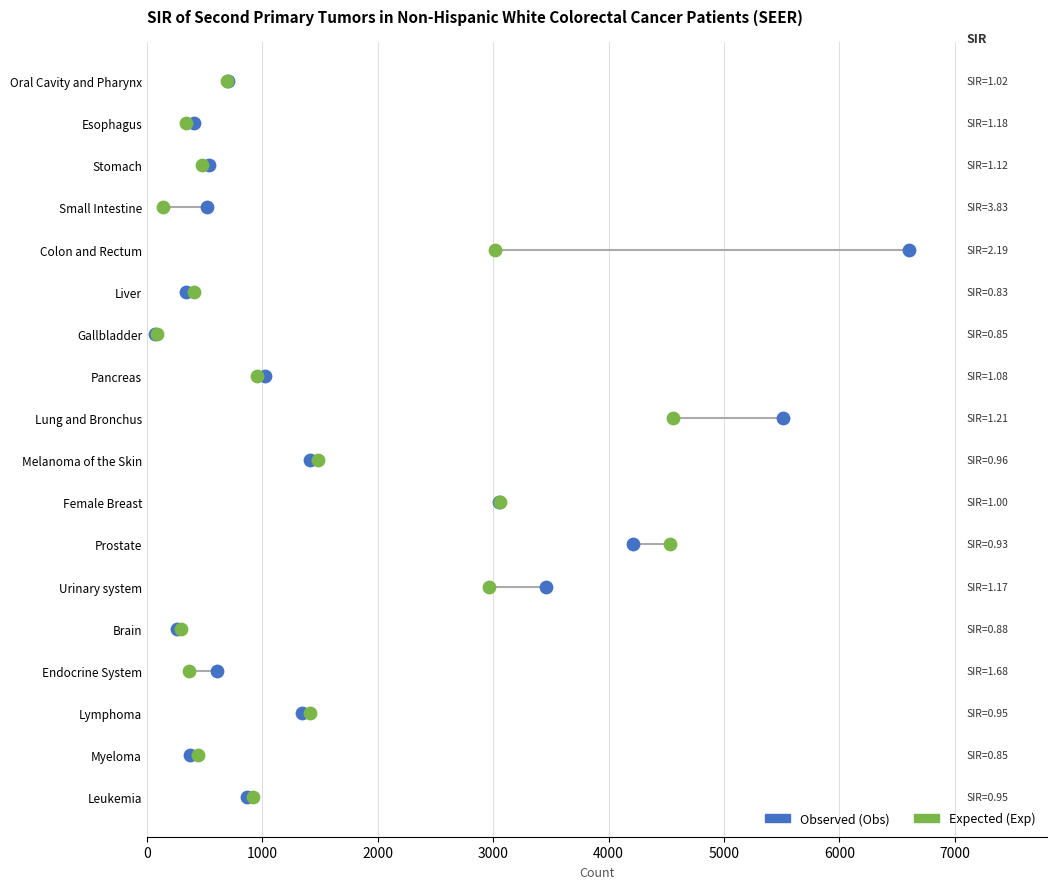

Which series contains the lowest Y value?

Observed (Obs)